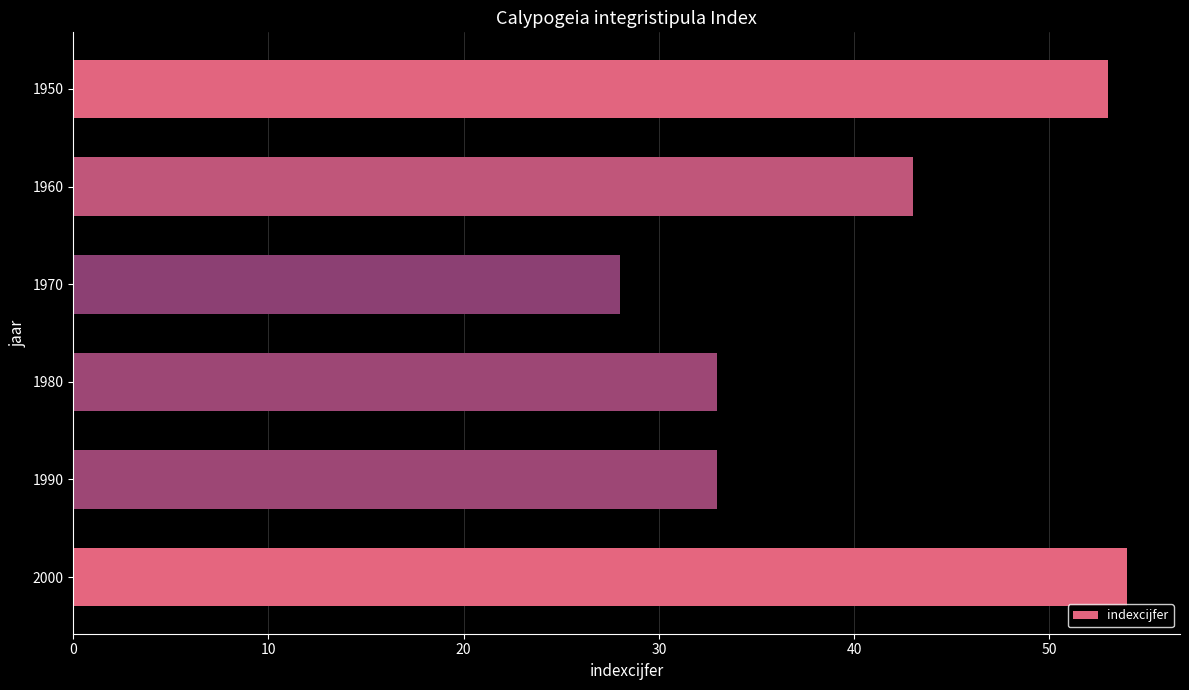

What is the difference between the maximum and minimum values?

26